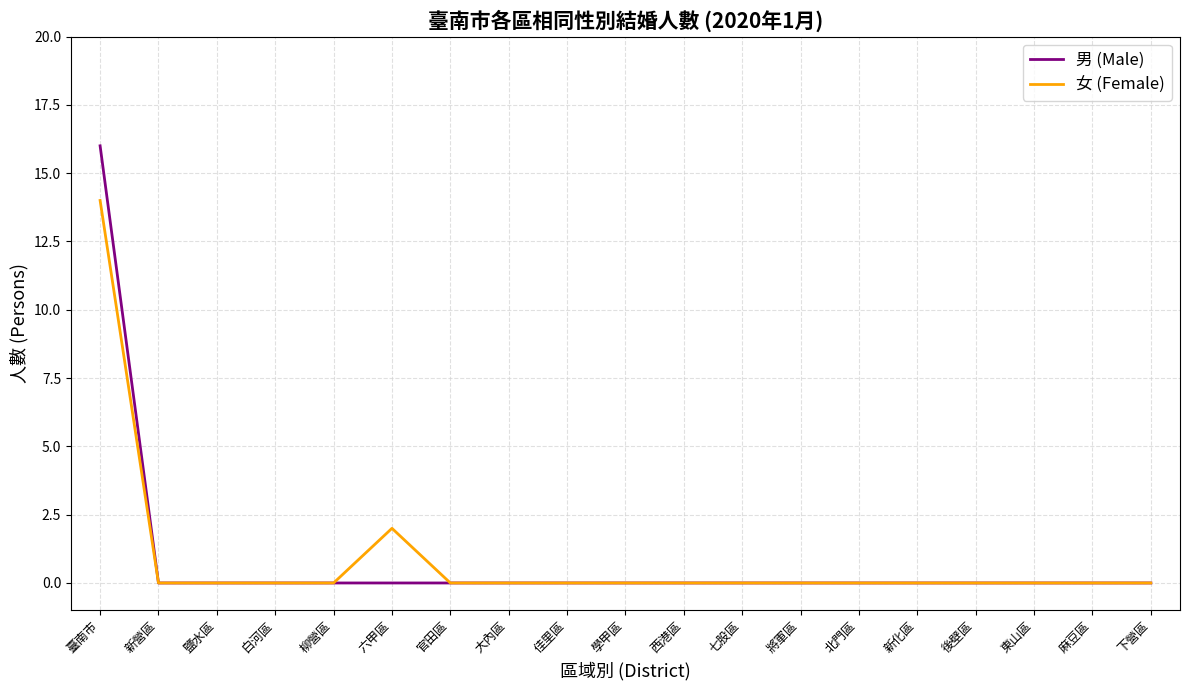

What is the maximum value for 女 (Female)?

14